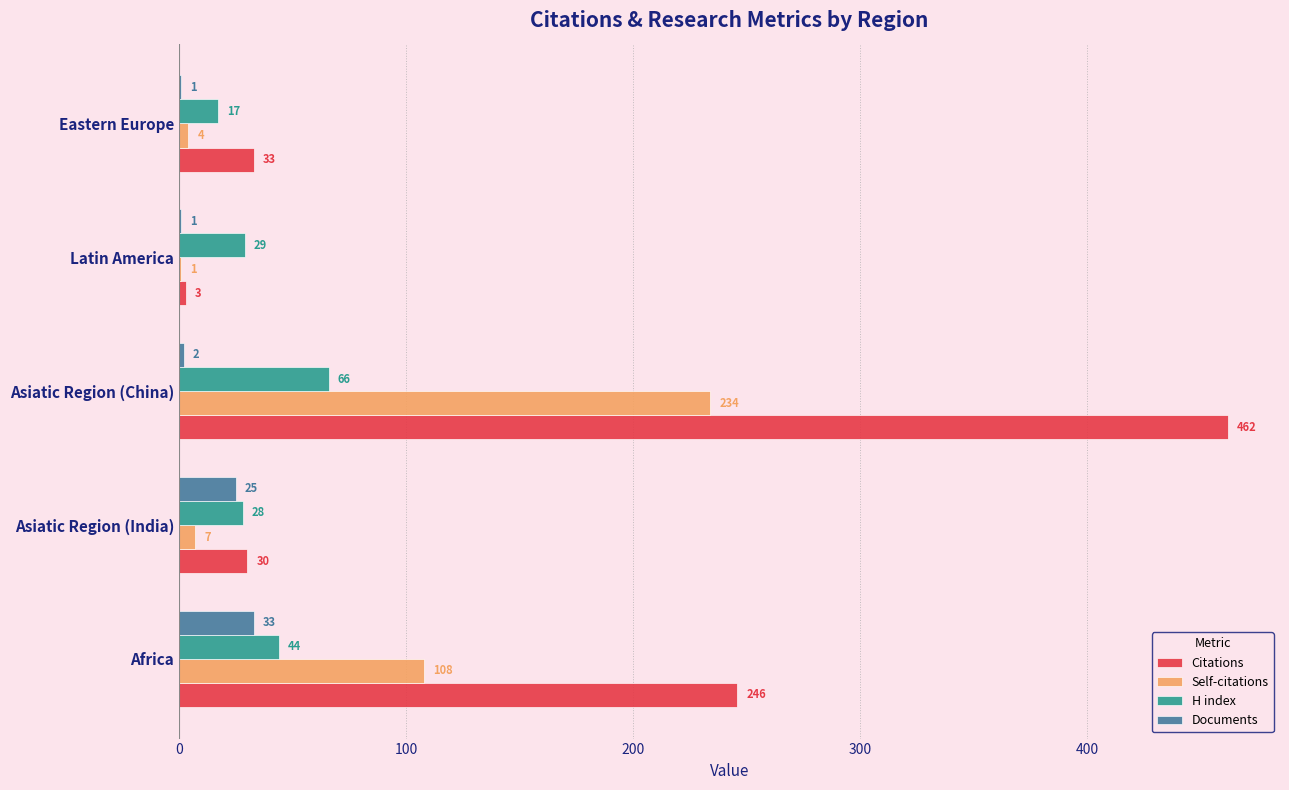

Between Africa and Latin America, which series saw the biggest shift?

Citations